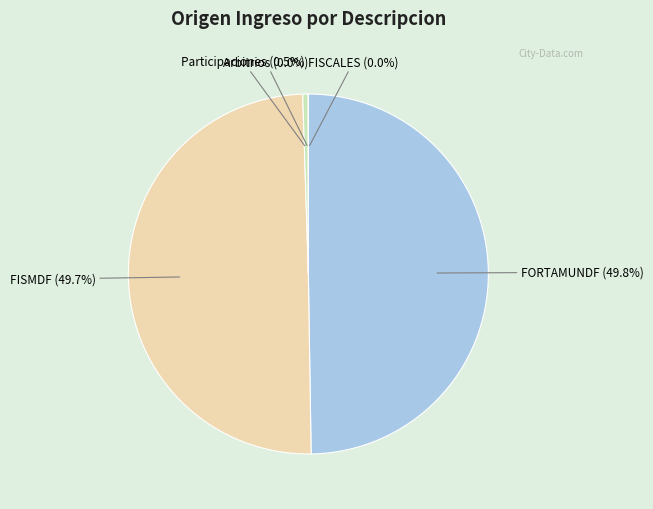

Which slice is the largest?

FORTAMUNDF cuenta 195211